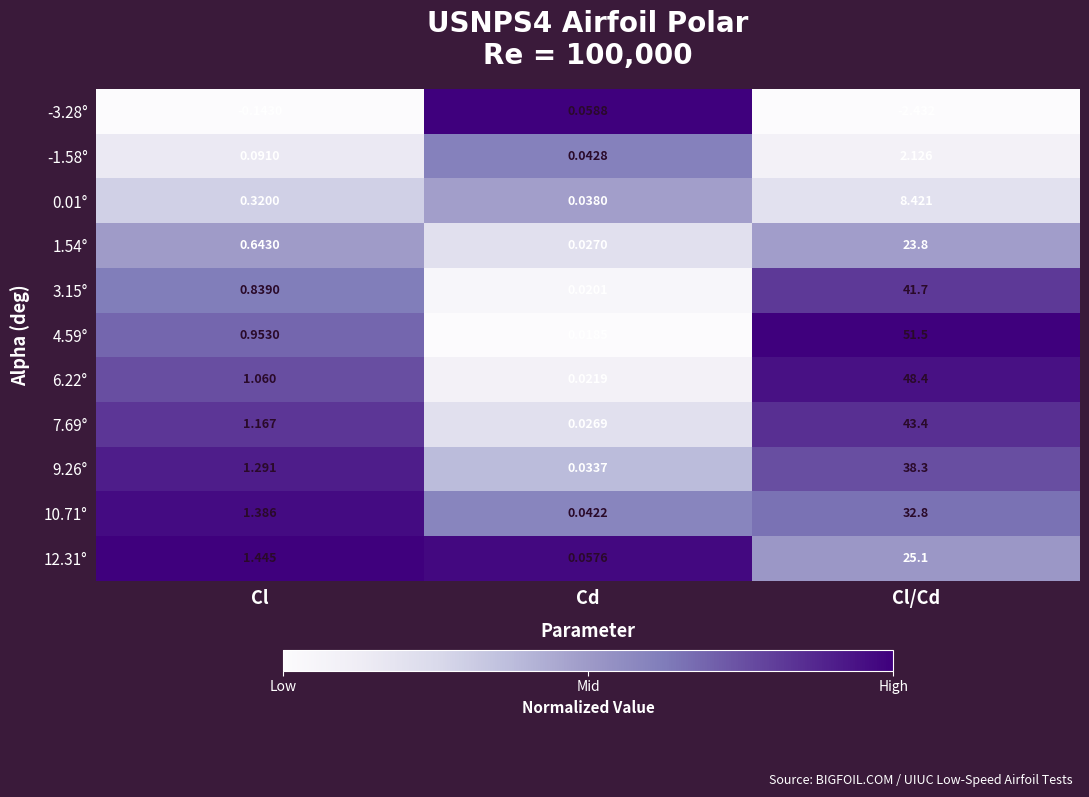

At which category does the chart reach its minimum across all series?

Cl/Cd